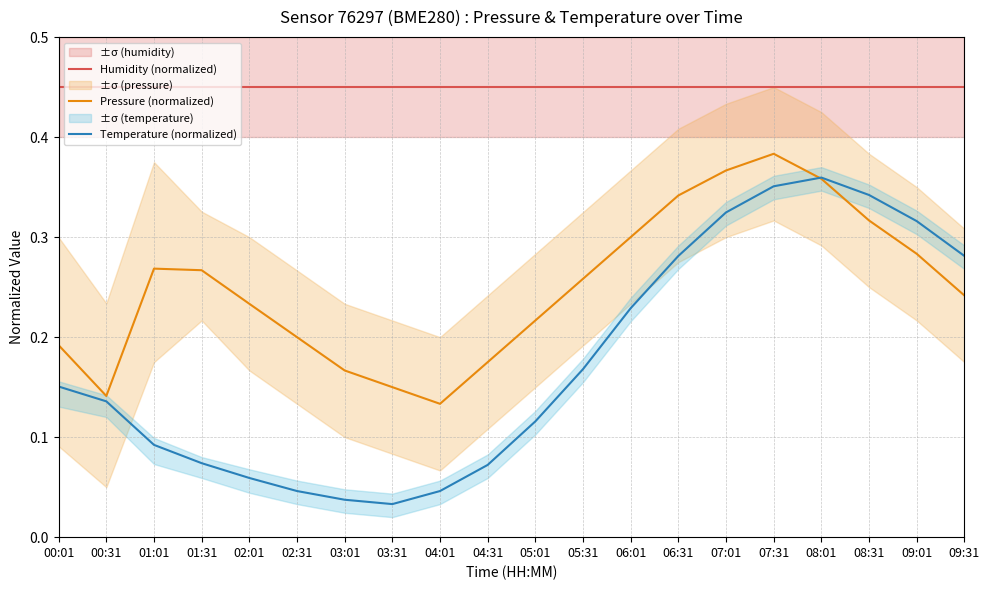

Reading left to right, transcribe all the data shown in this chart.

Humidity (normalized): 00:01=0.5	00:31=0.5	01:01=0.5	01:31=0.5	02:01=0.5	02:31=0.5	03:01=0.5	03:31=0.5	04:01=0.5	04:31=0.5	05:01=0.5	05:31=0.5	06:01=0.5	06:31=0.5	07:01=0.5	07:31=0.5	08:01=0.5	08:31=0.5	09:01=0.5	09:31=0.5
Pressure (normalized): 00:01=0.2	00:31=0.1	01:01=0.3	01:31=0.3	02:01=0.2	02:31=0.2	03:01=0.2	03:31=0.2	04:01=0.1	04:31=0.2	05:01=0.2	05:31=0.3	06:01=0.3	06:31=0.3	07:01=0.4	07:31=0.4	08:01=0.4	08:31=0.3	09:01=0.3	09:31=0.2
Temperature (normalized): 00:01=0.2	00:31=0.1	01:01=0.1	01:31=0.1	02:01=0.1	02:31=0.0	03:01=0.0	03:31=0.0	04:01=0.0	04:31=0.1	05:01=0.1	05:31=0.2	06:01=0.2	06:31=0.3	07:01=0.3	07:31=0.4	08:01=0.4	08:31=0.3	09:01=0.3	09:31=0.3